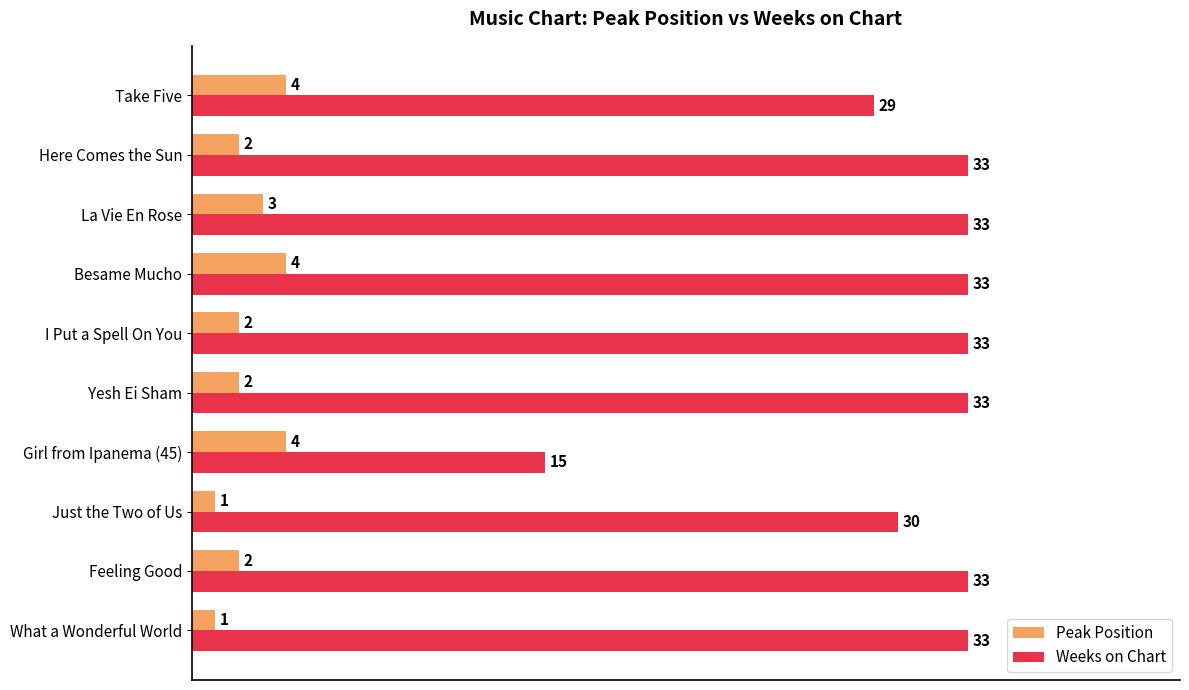

Count the number of data series in this chart.

2